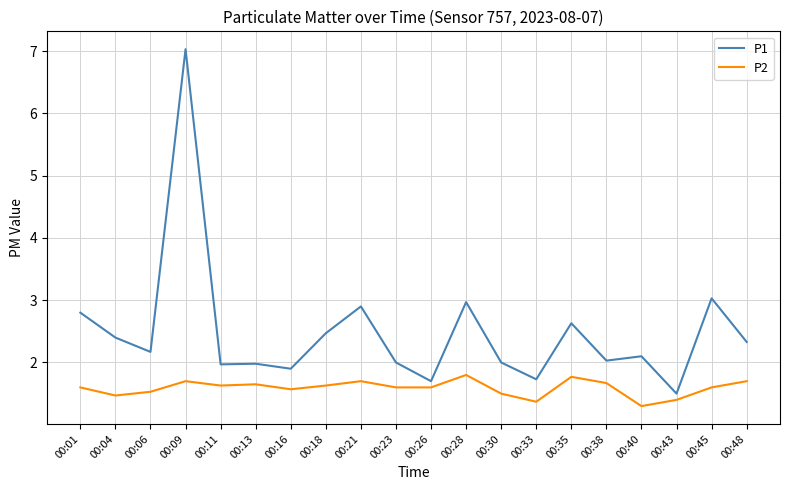

True or false: P2 and P1 cross at least once.

False